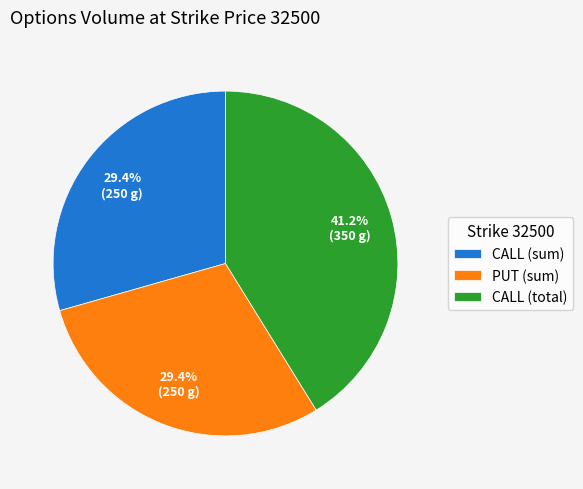

To the nearest percent, what is the difference between the largest and smallest slice percentages?

12%